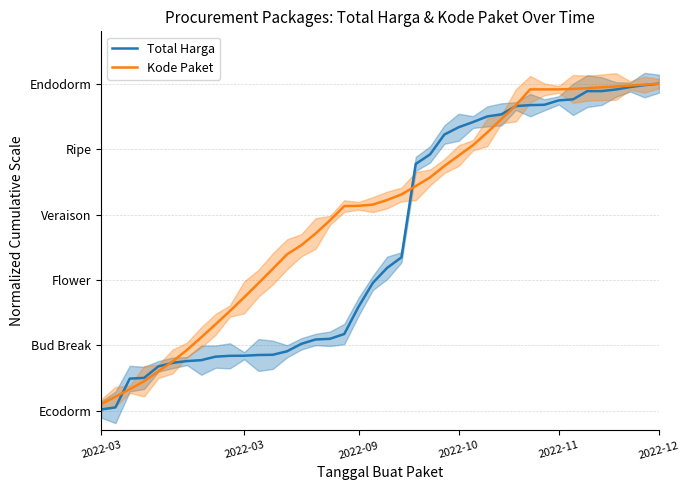

Which series changed the most between 2022-09 and 16?

Kode Paket